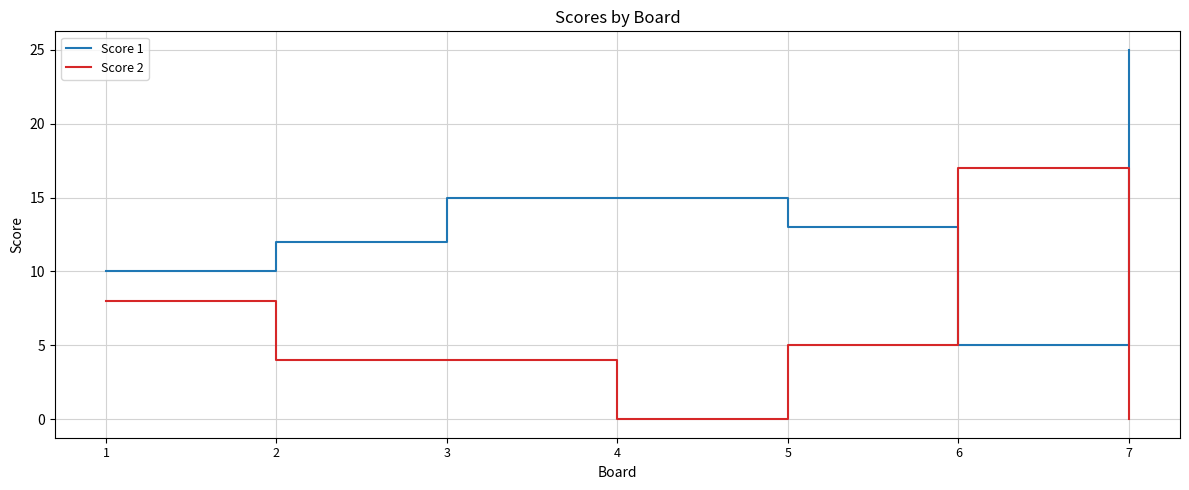

What is the difference between the maximum and second lowest values in the Score 1 series?

15